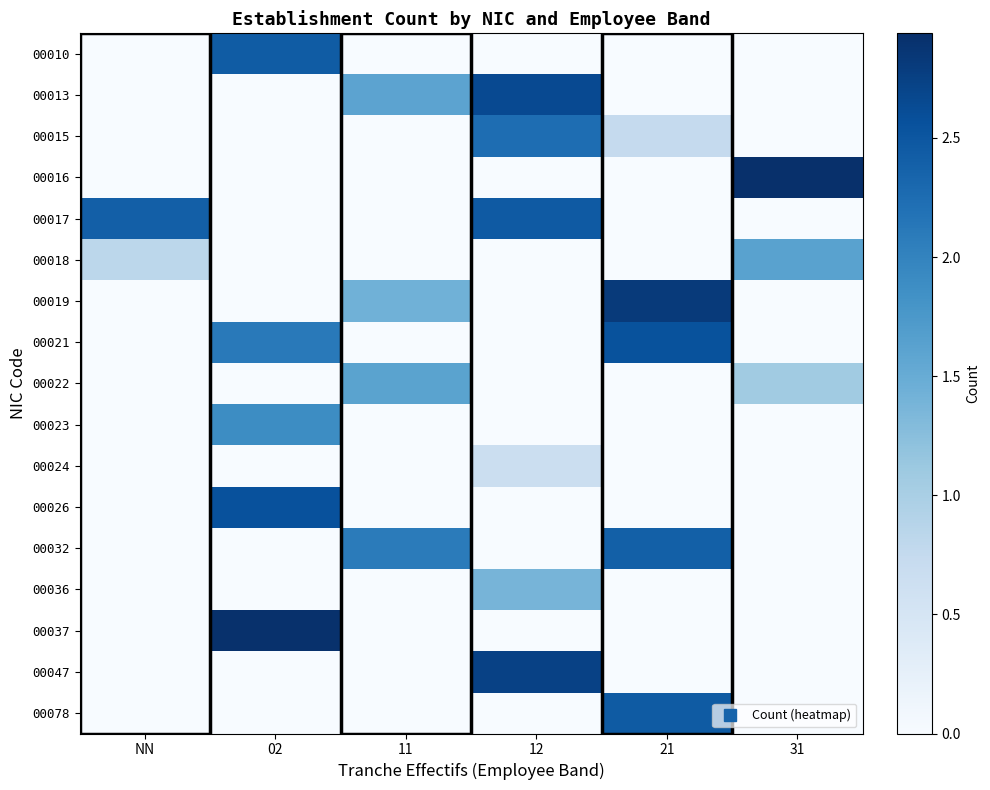

At which category is the sum across all series the highest?

12